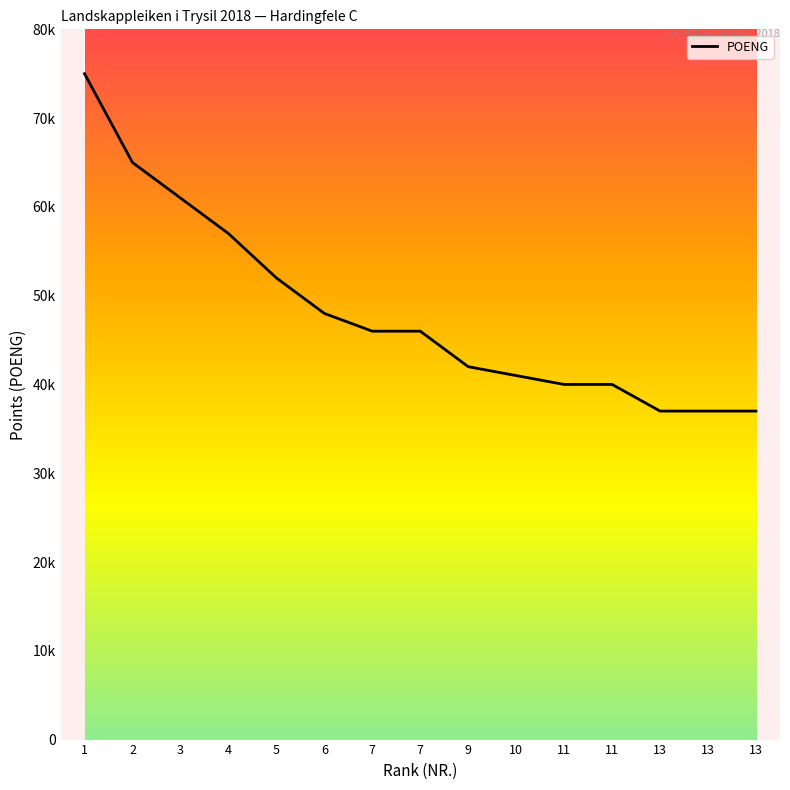

Where does the data first go above 46?

1